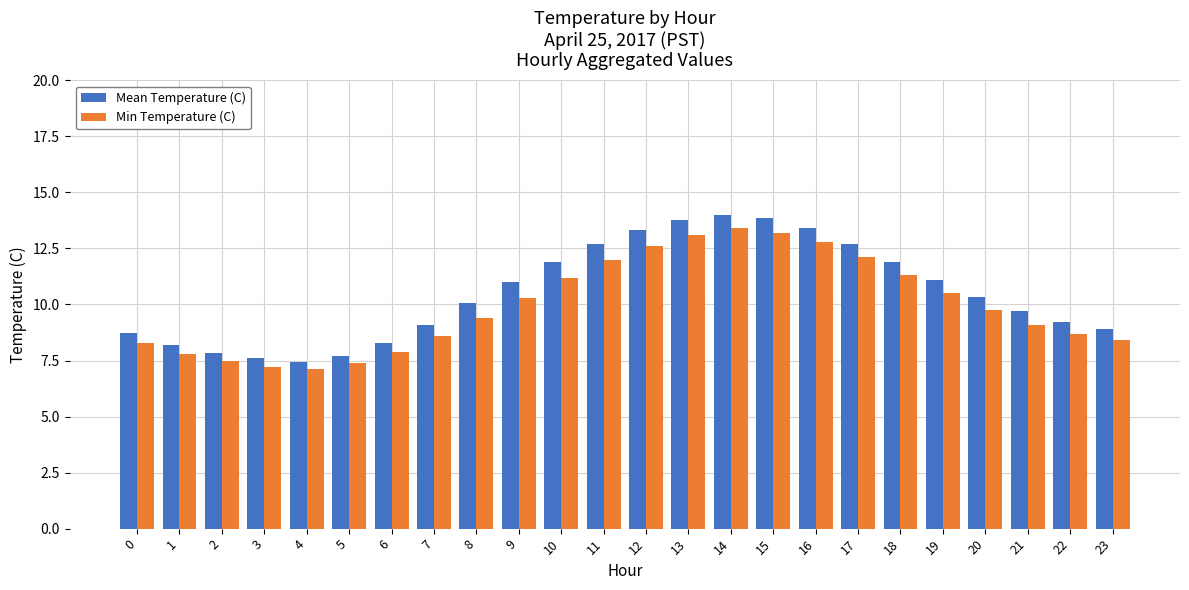

Where is Mean Temperature (C) nearest to the value 10?

8